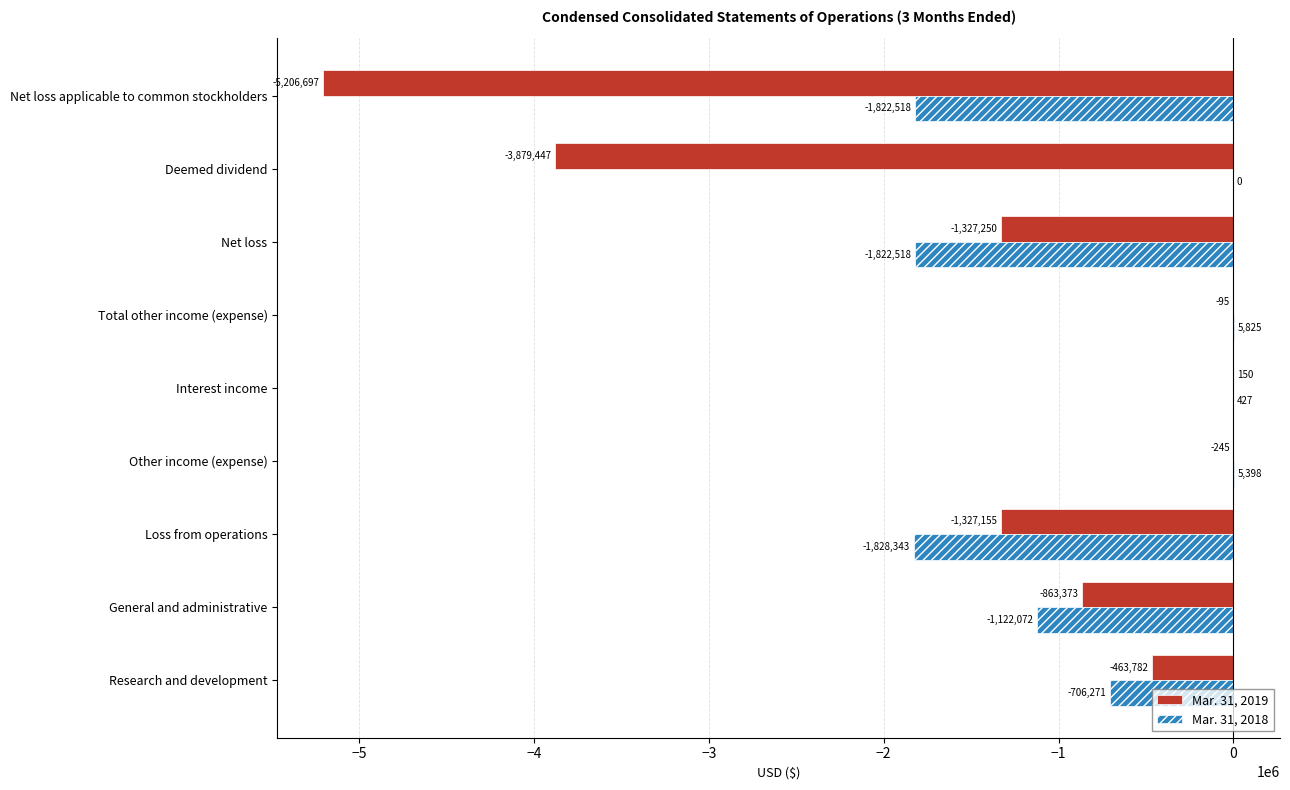

Which series has the largest total across all categories?

Mar. 31, 2018